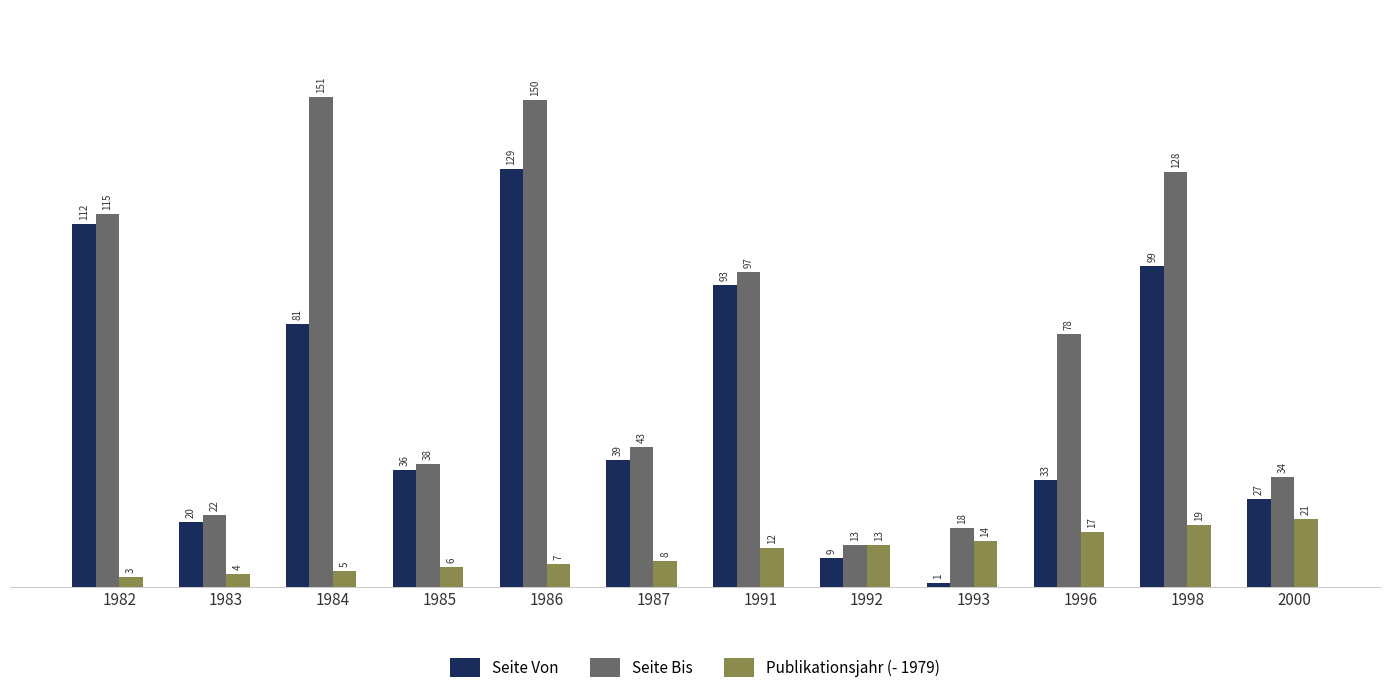

Is the value of Publikationsjahr (- 1979) at 1984 greater than the value of Seite Bis at 1993?

No